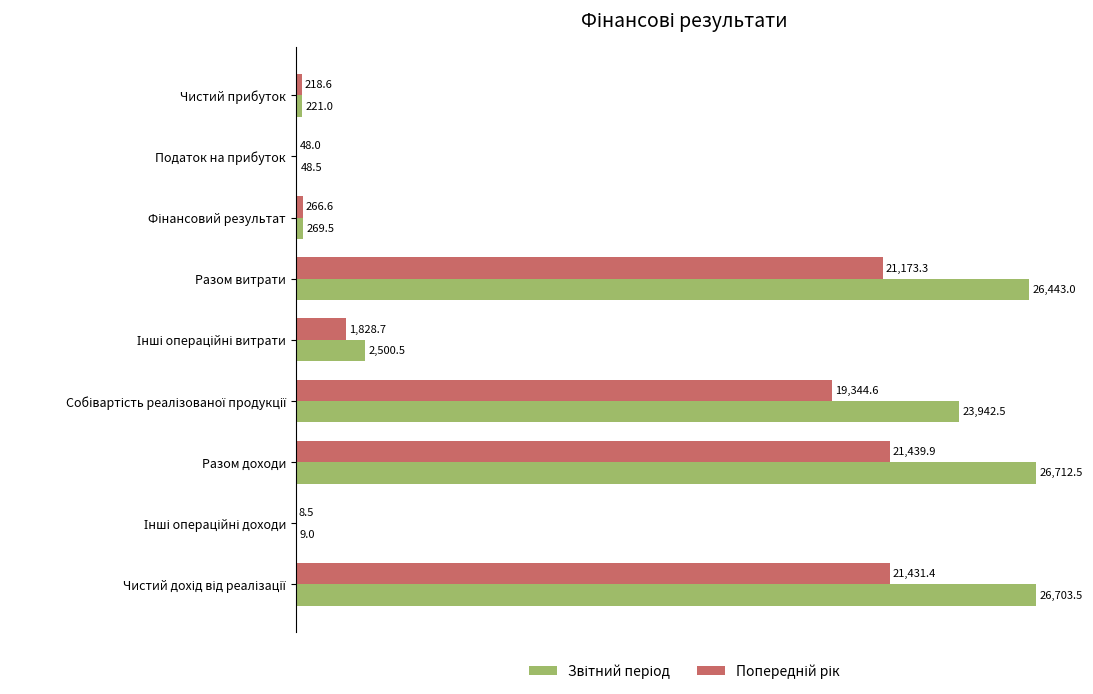

What is the greatest value displayed?

26712.5